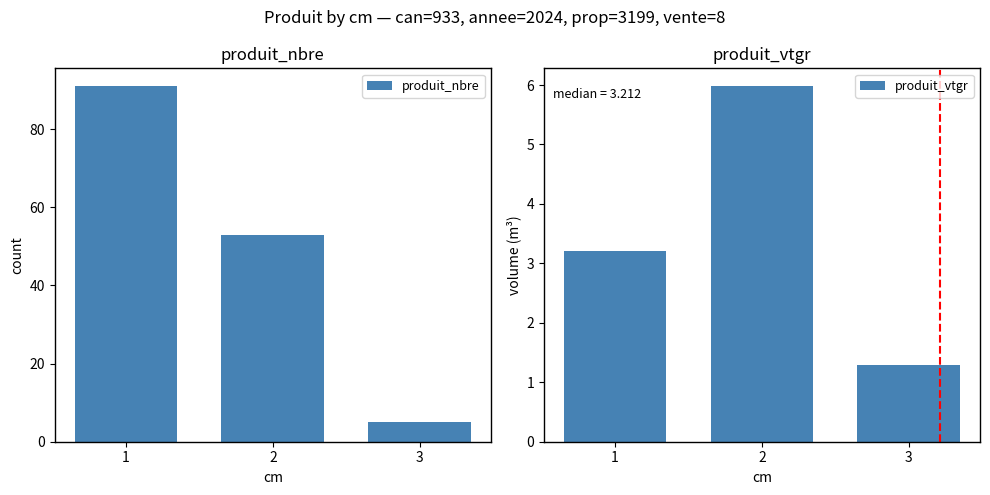

What is the total value across all series at 2?

59.0